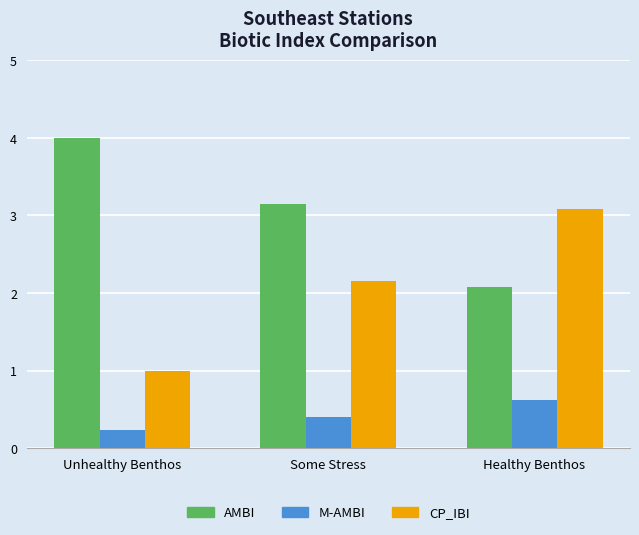

Which series has the largest range (max minus min)?

CP_IBI